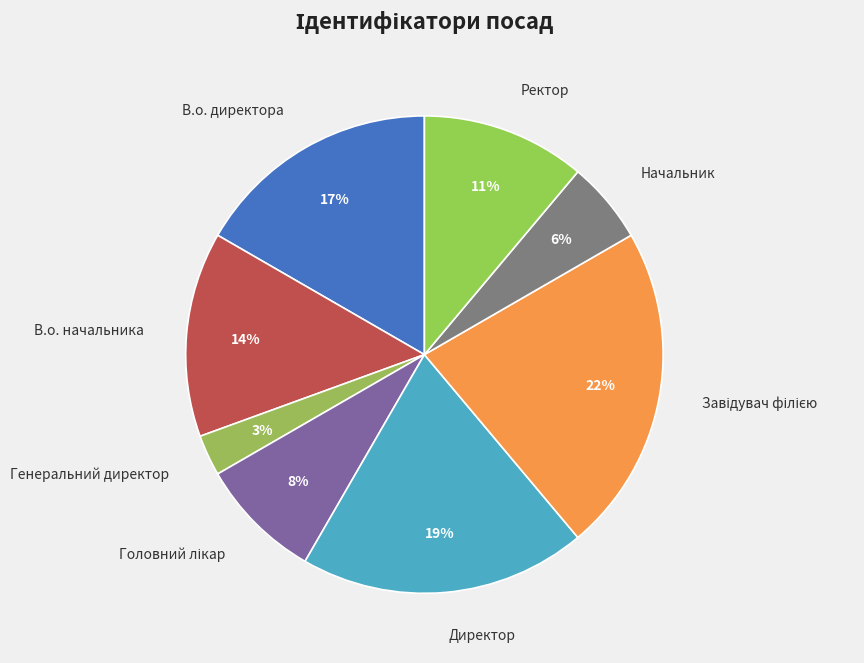

How many slices are in this pie chart?

8